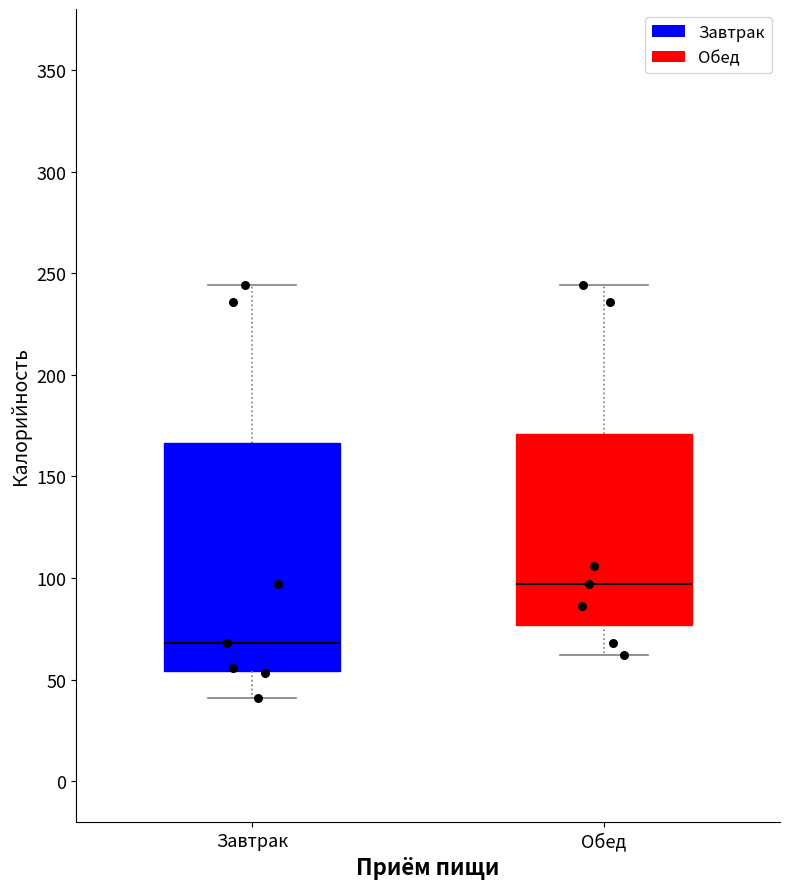

Which box's median line is the lowest?

Завтрак